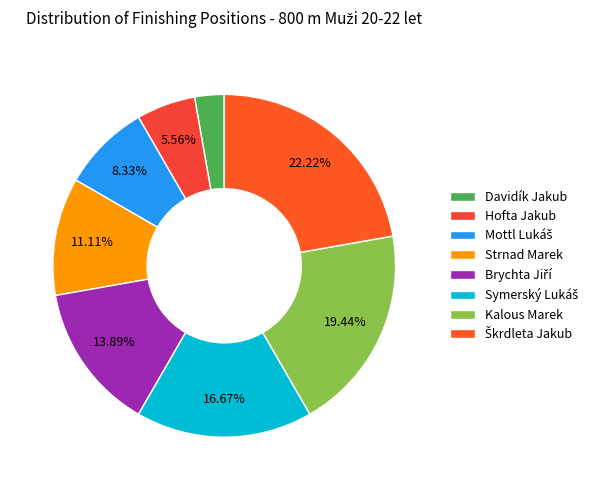

The Kalous Marek slice represents 34% of the pie. True or false?

False